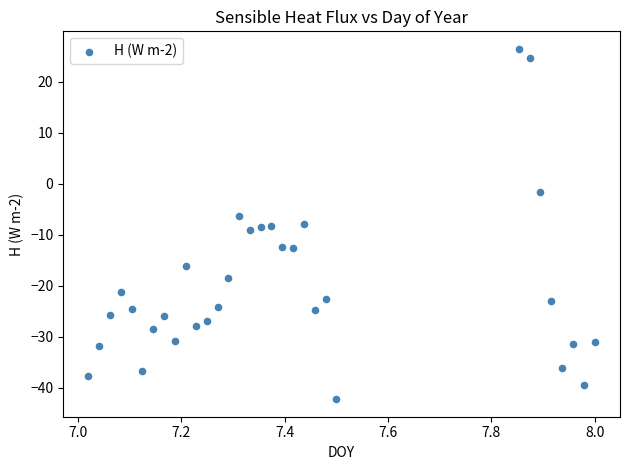

What is the range of Y values (max minus min)?

68.7